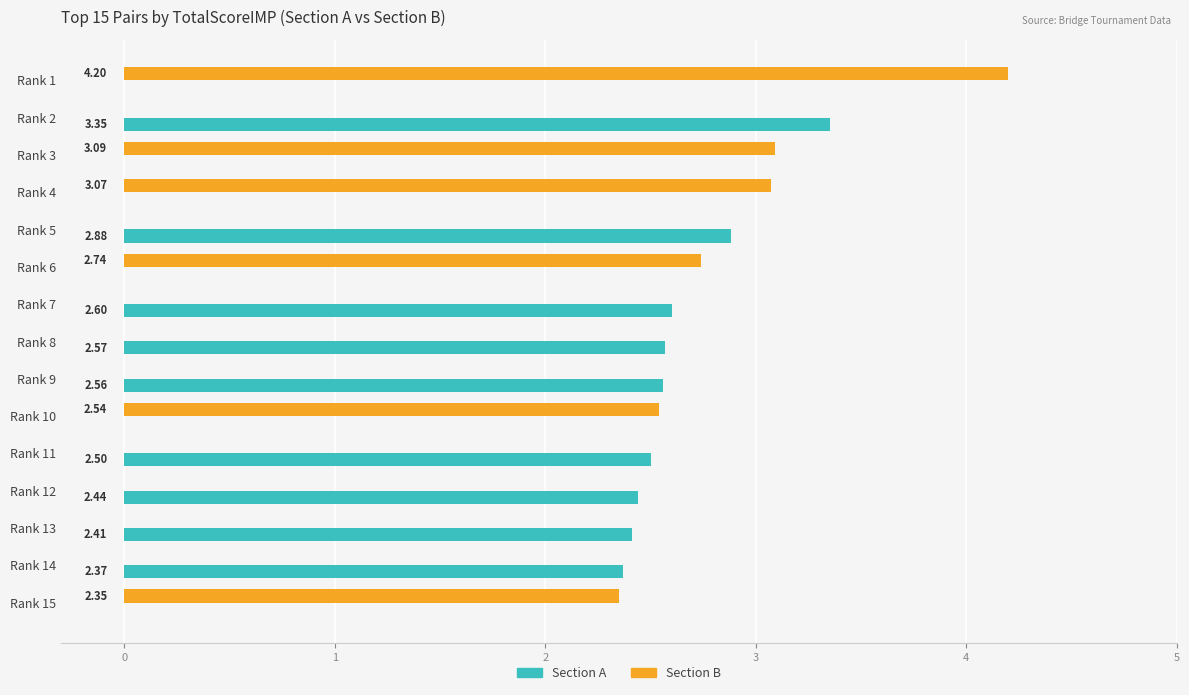

How many Section A values are between 0 and 2?

6